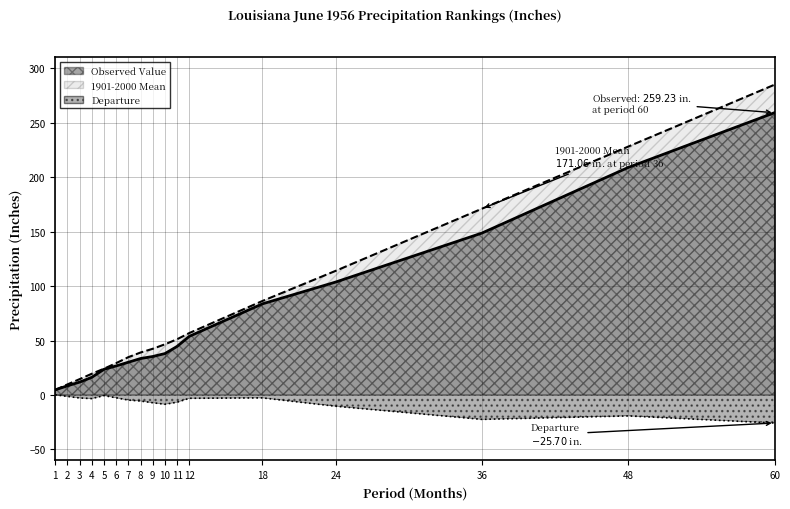

Rank the categories by Departure value from lowest to highest.

60, 36, 48, 24, 10, 9, 11, 8, 7, 4, 12, 3, 18, 6, 2, 5, 1